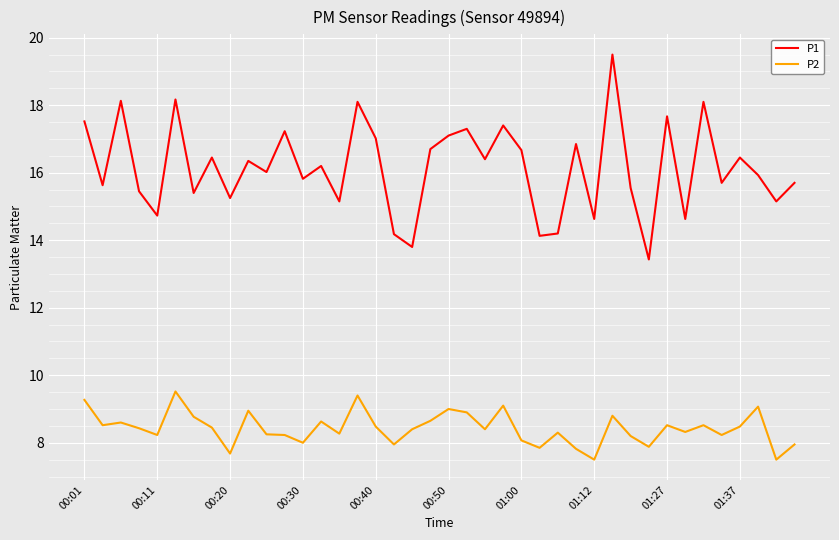

True or false: P1 and P2 intersect in this chart.

False